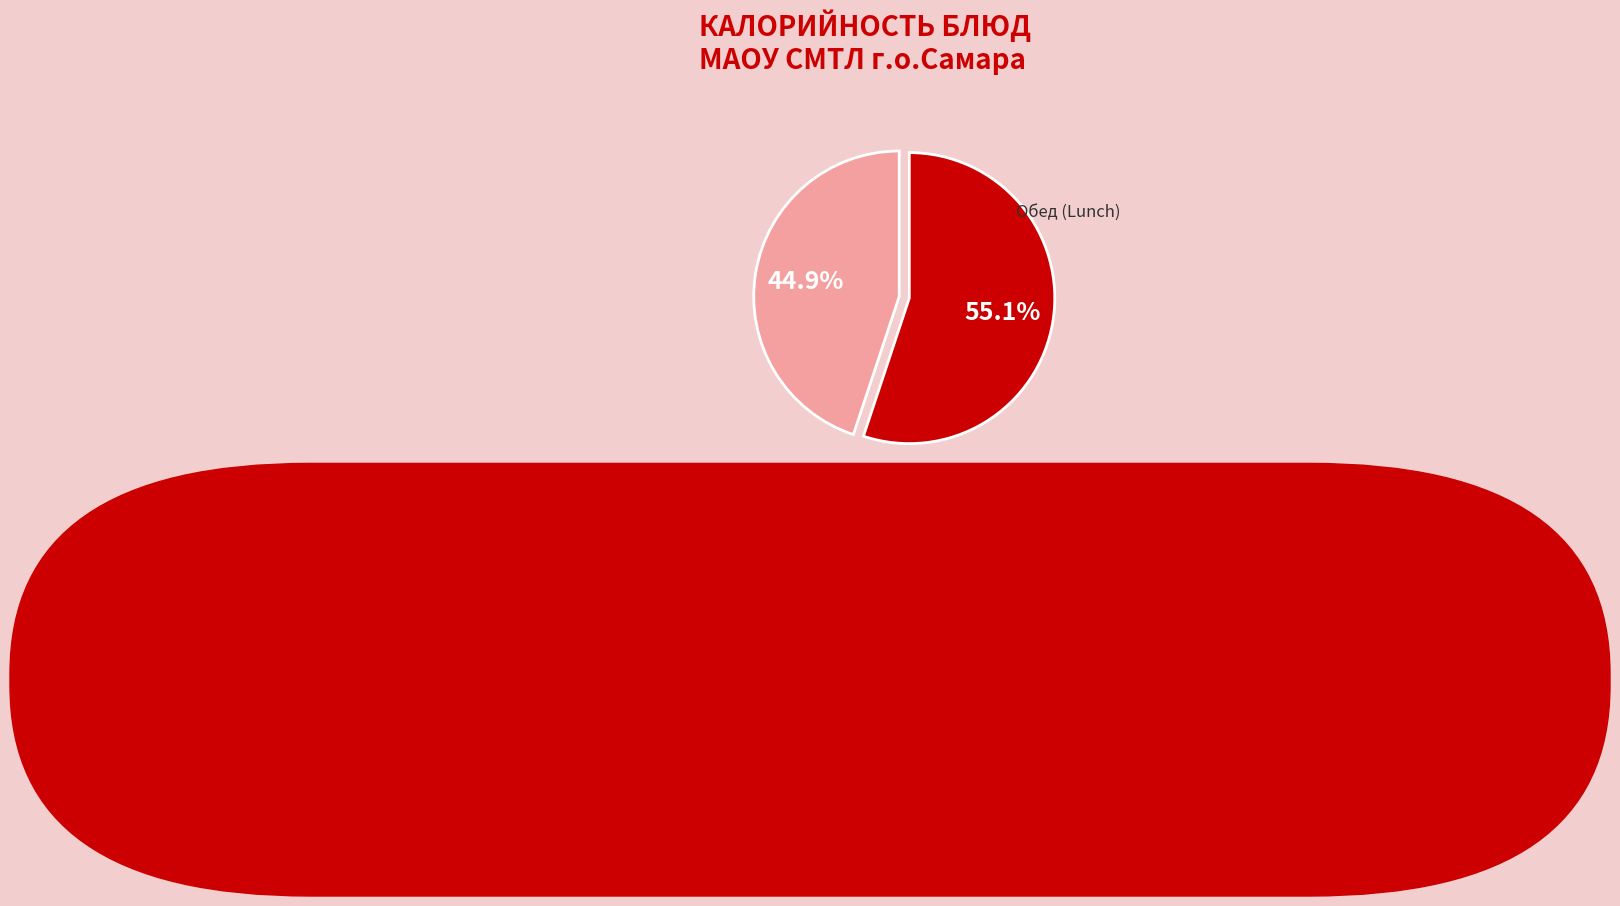

Is there a majority slice in this chart?

Yes